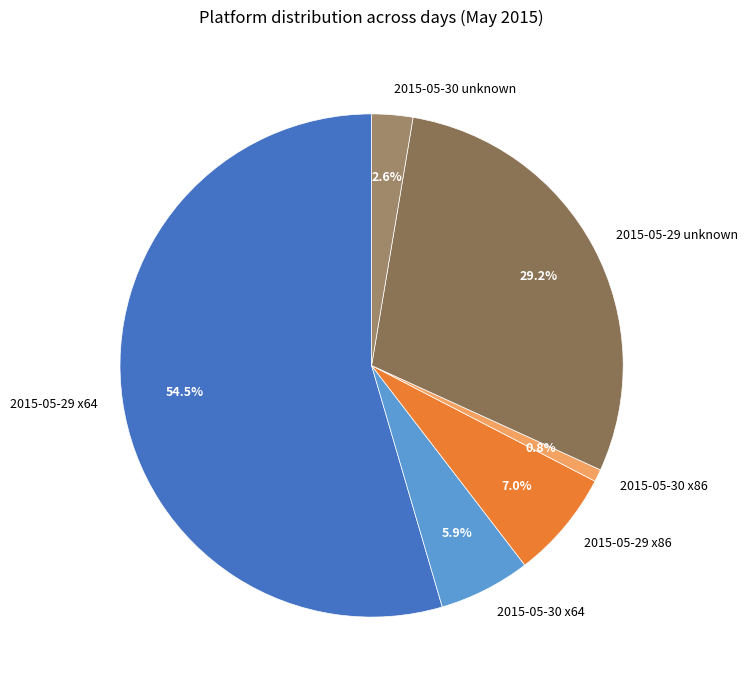

True or false: 2015-05-30 x64 accounts for 1% of the total.

False